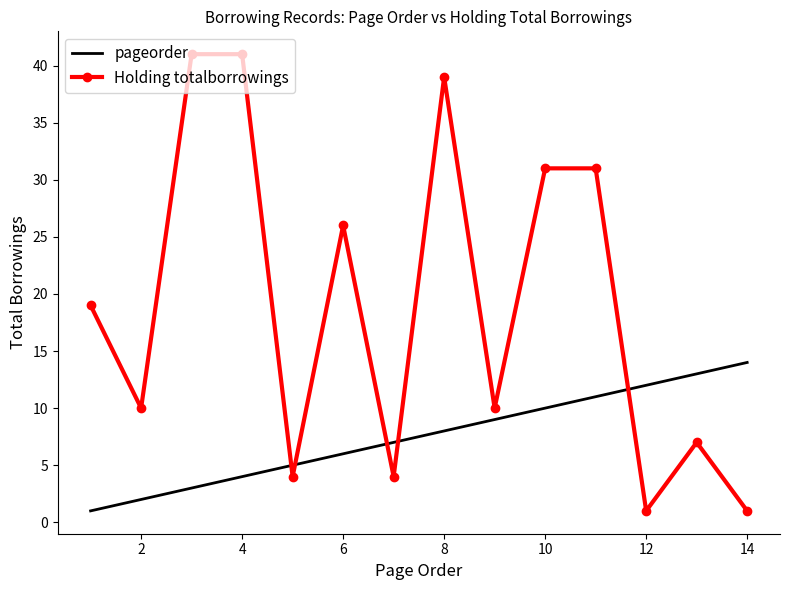

What is the difference between the maximum and minimum values in the Holding totalborrowings series?

40